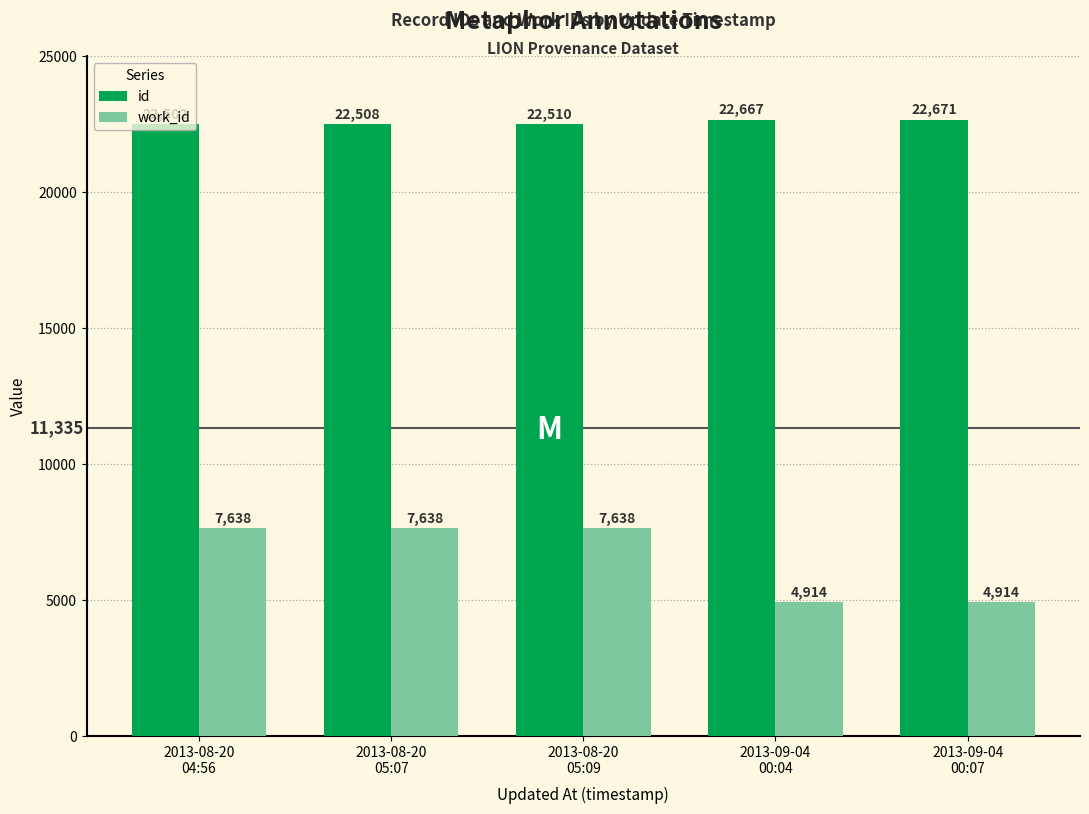

List the series in order of their overall mean, lowest first.

work_id, id